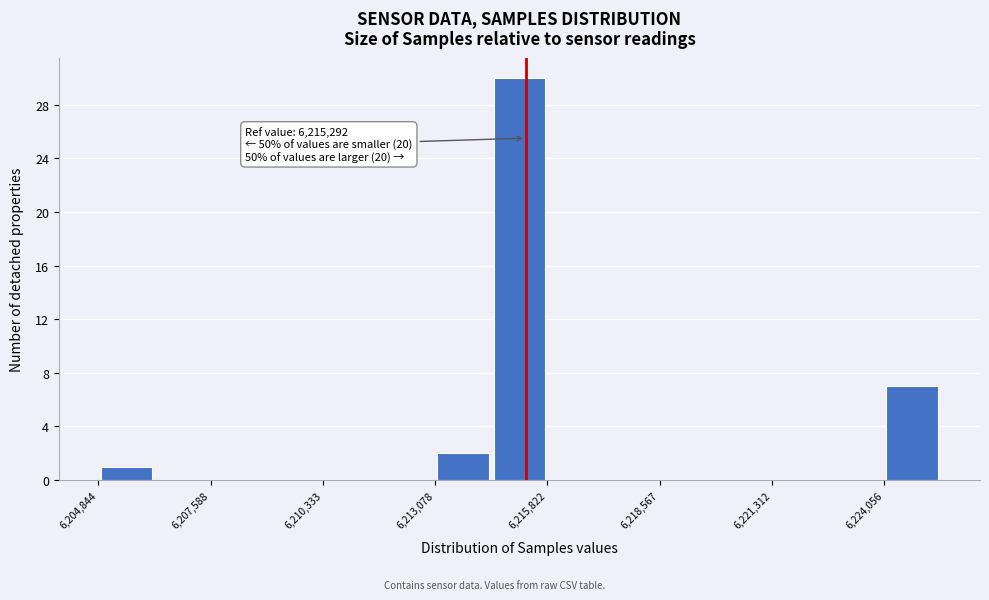

Around what value on the x-axis is the tallest bar? Give the approximate position of its centre, as read against the axis.

6215000